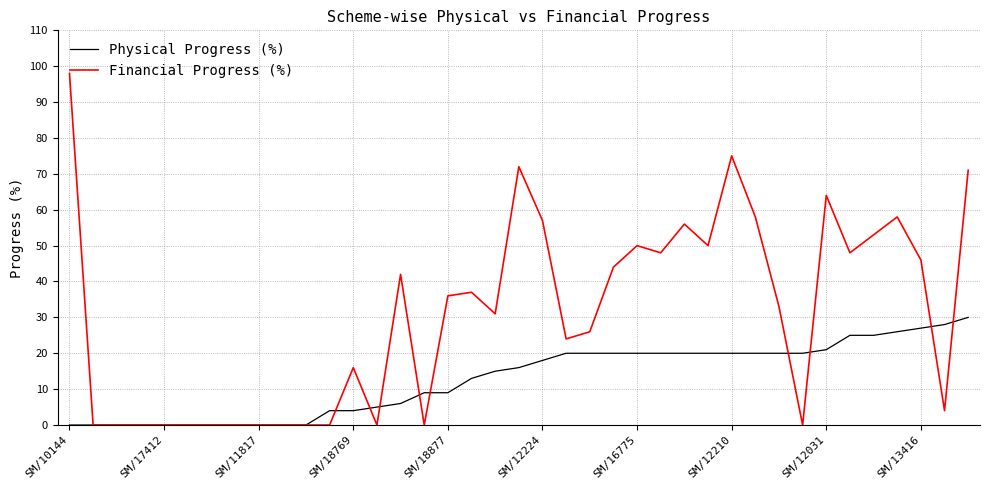

Which series has the largest total across all categories?

Financial Progress (%)